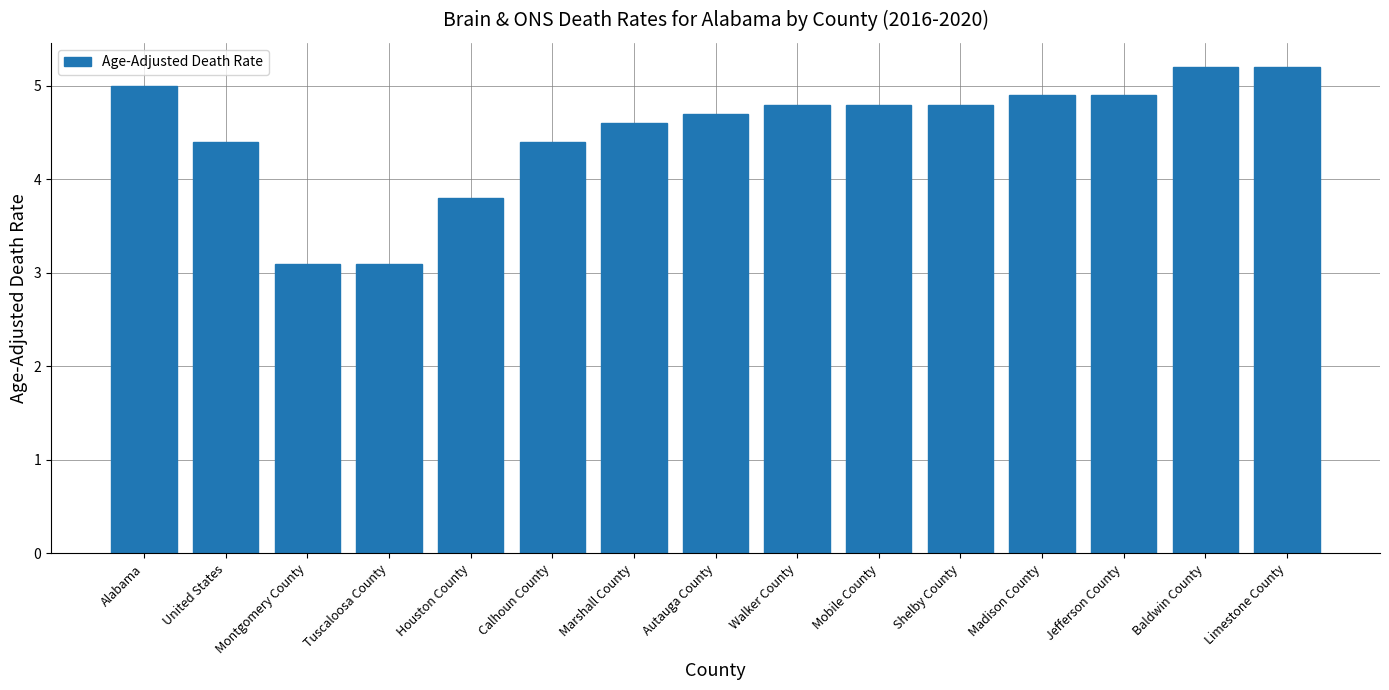

What is the label of the 14th bar from the right?

United States